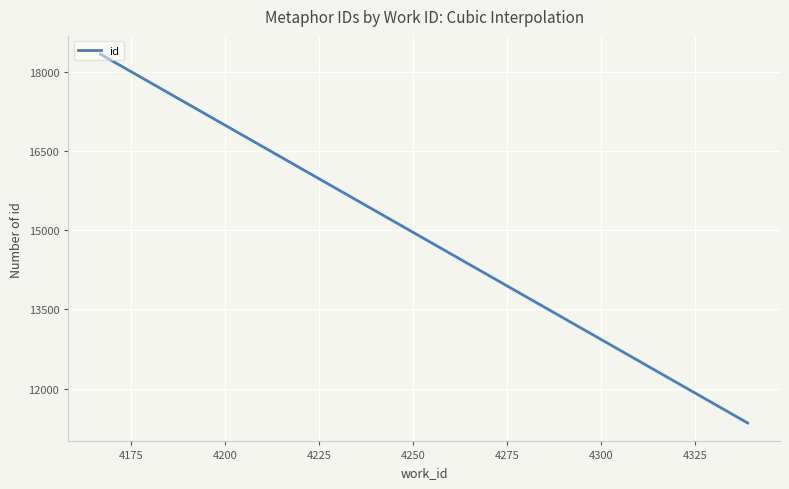

What is the sum of all values?

4453275.0